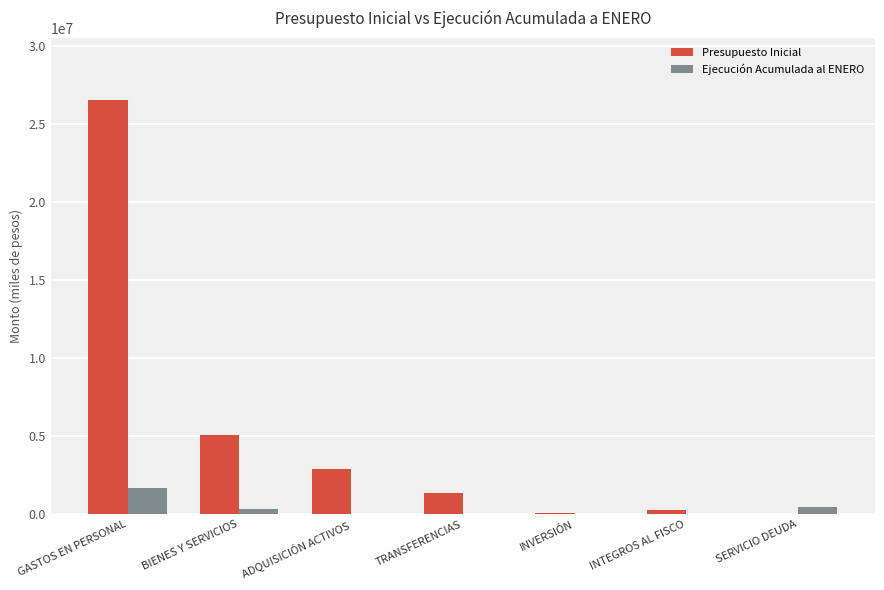

What are all the series names shown in the legend?

Presupuesto Inicial, Ejecución Acumulada al ENERO